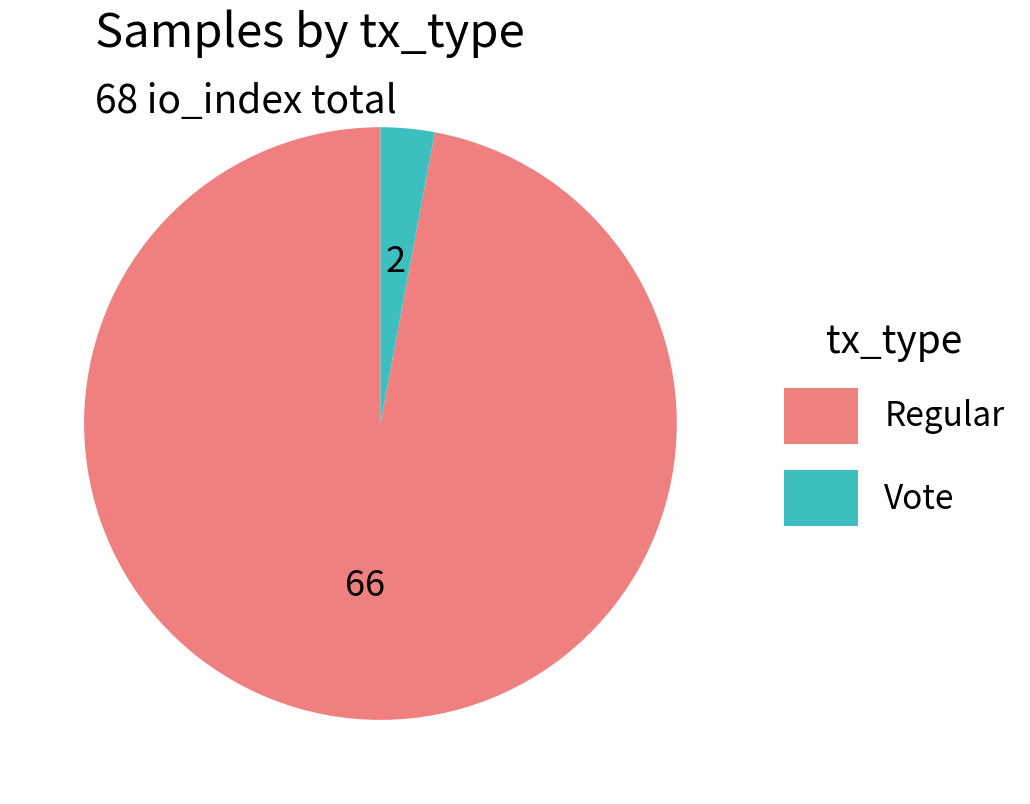

Do Vote and Regular together represent more than half of the pie?

Yes